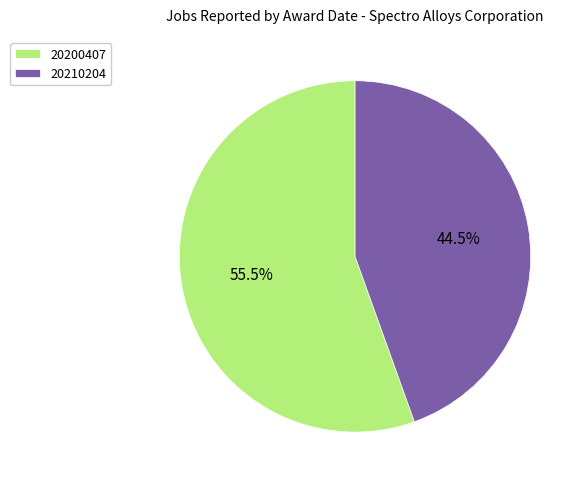

Approximately how many times larger is the value at 20210204 compared to 20200407?

0.8